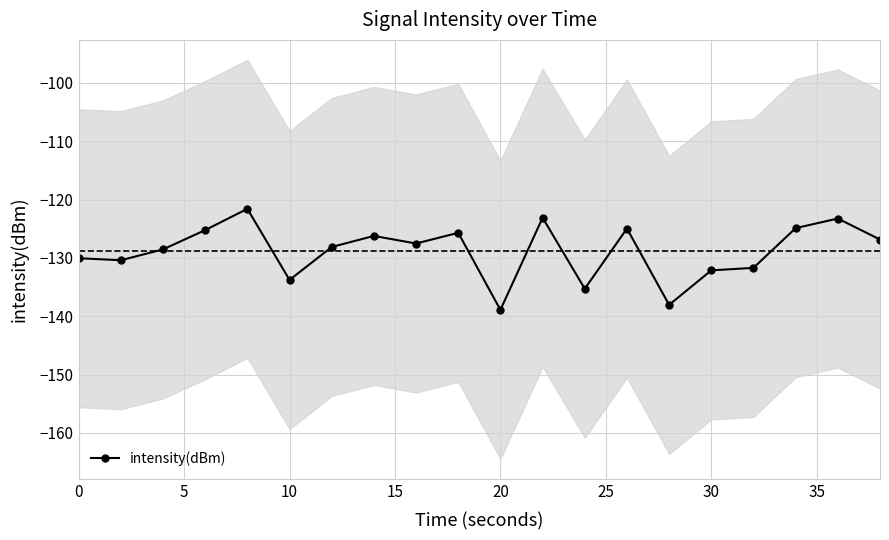

Reading left to right, transcribe all the data shown in this chart.

-130.1	-130.4	-128.5	-125.2	-121.6	-133.8	-128.1	-126.2	-127.5	-125.7	-138.9	-123.1	-135.3	-125.0	-138.1	-132.1	-131.7	-124.9	-123.3	-126.9